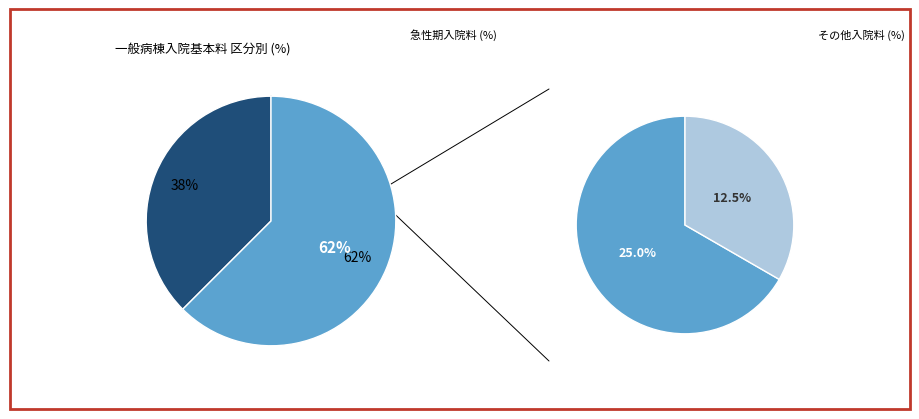

Does any single category account for the majority?

Yes